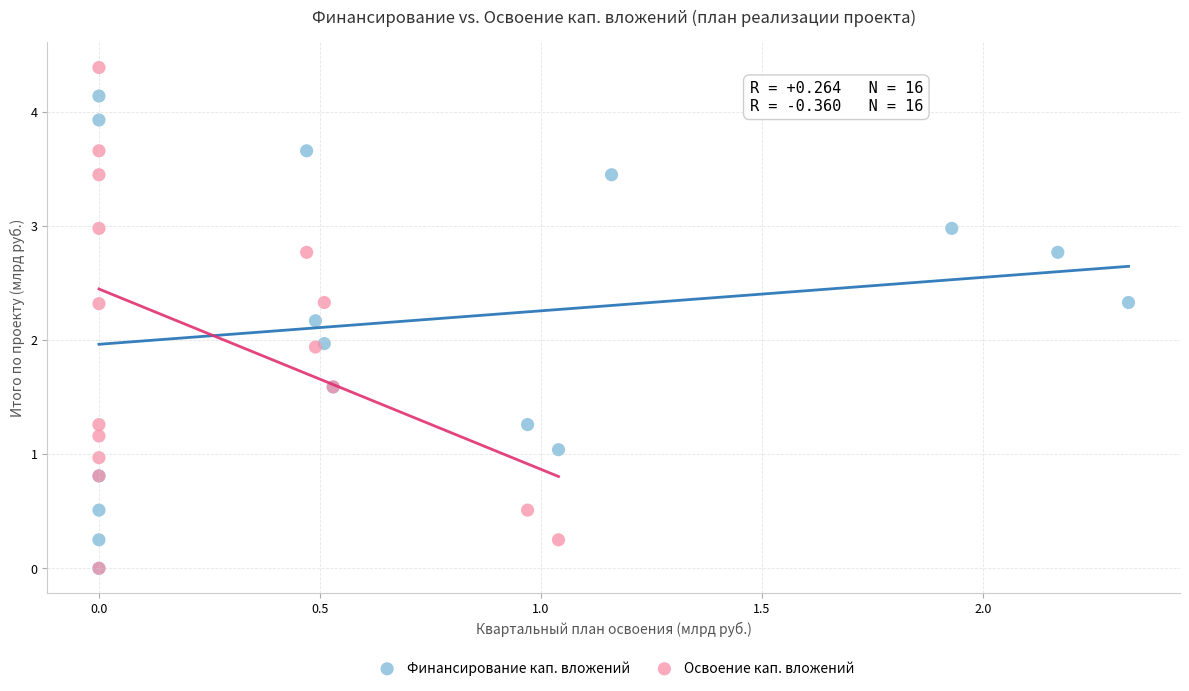

What are all the series names shown in the legend?

Финансирование кап. вложений, Освоение кап. вложений